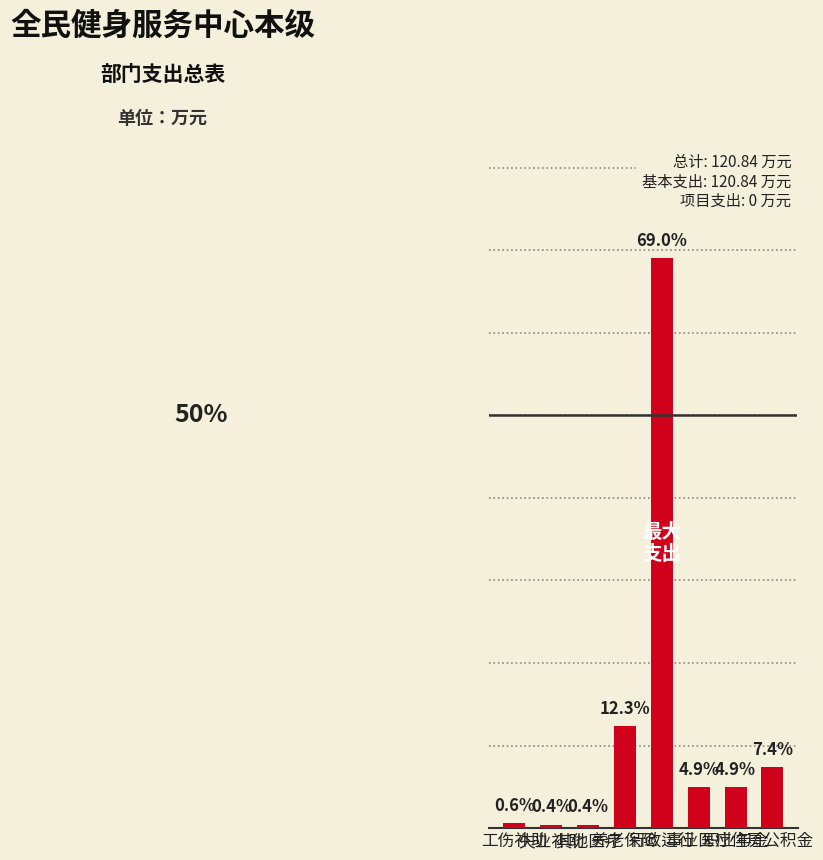

How many distinct data groups are displayed?

1